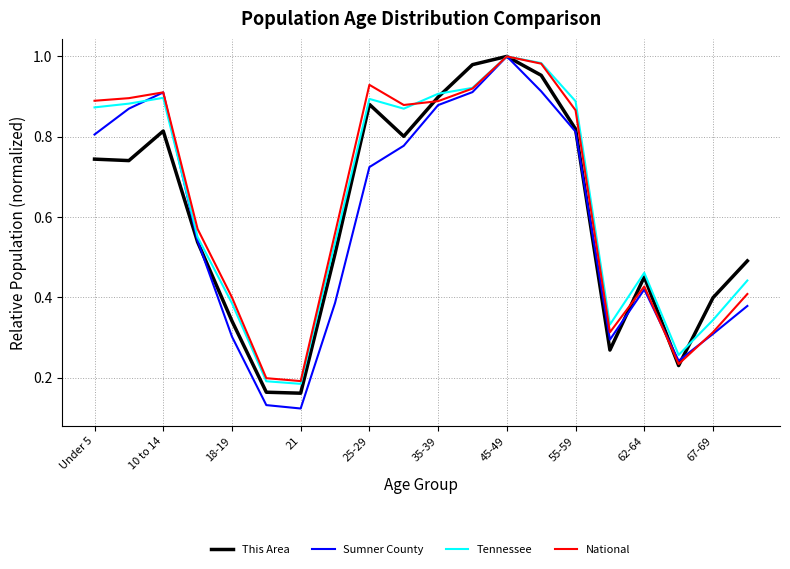

Which series has the largest range (max minus min)?

Sumner County